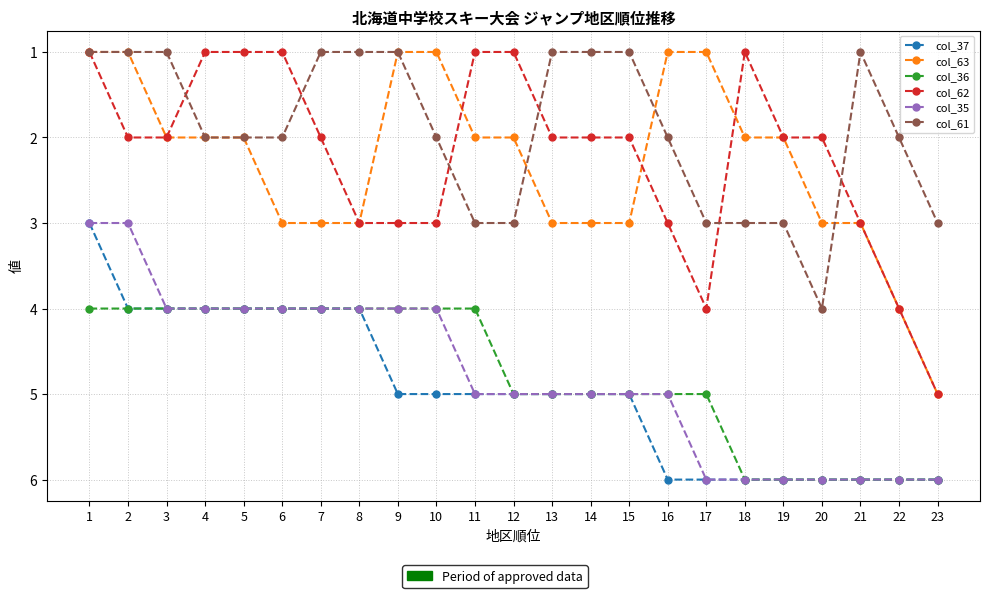

Does the chart have visible grid lines?

Yes